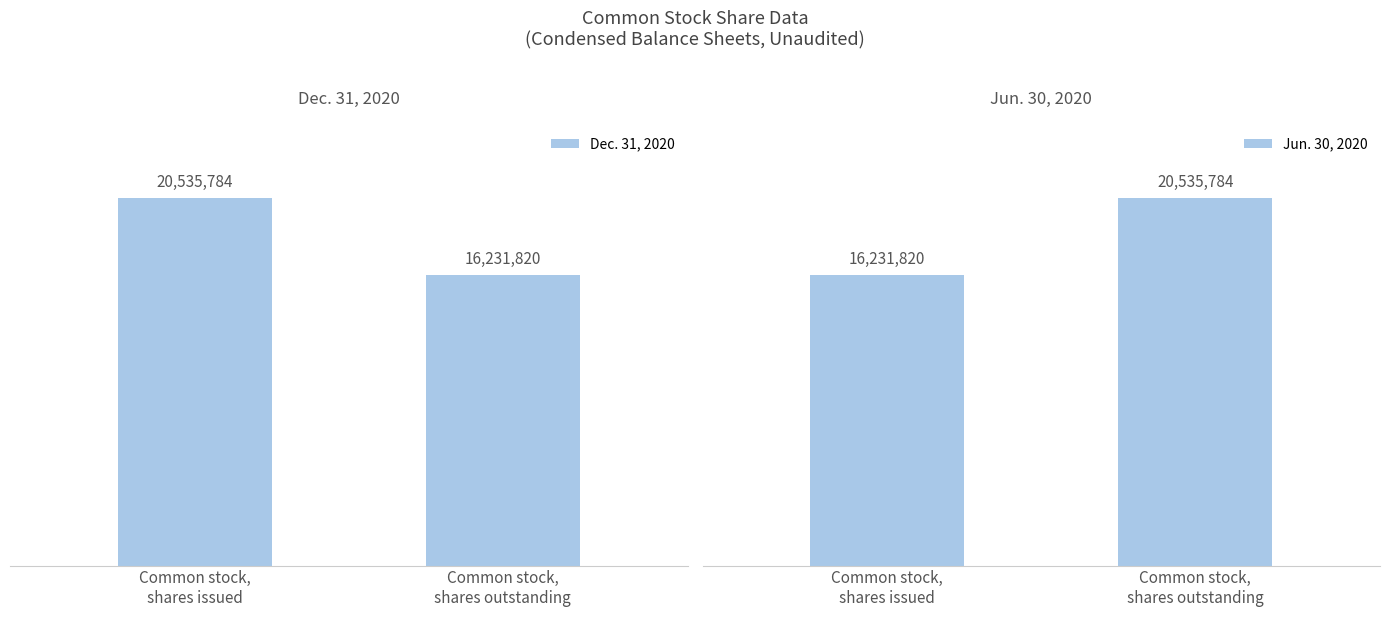

What are all the series names shown in the legend?

Dec. 31, 2020, Jun. 30, 2020